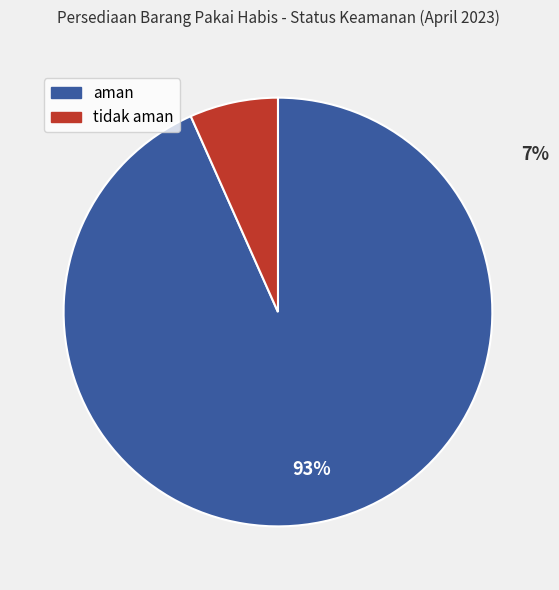

Do aman and tidak aman together represent more than half of the pie?

Yes